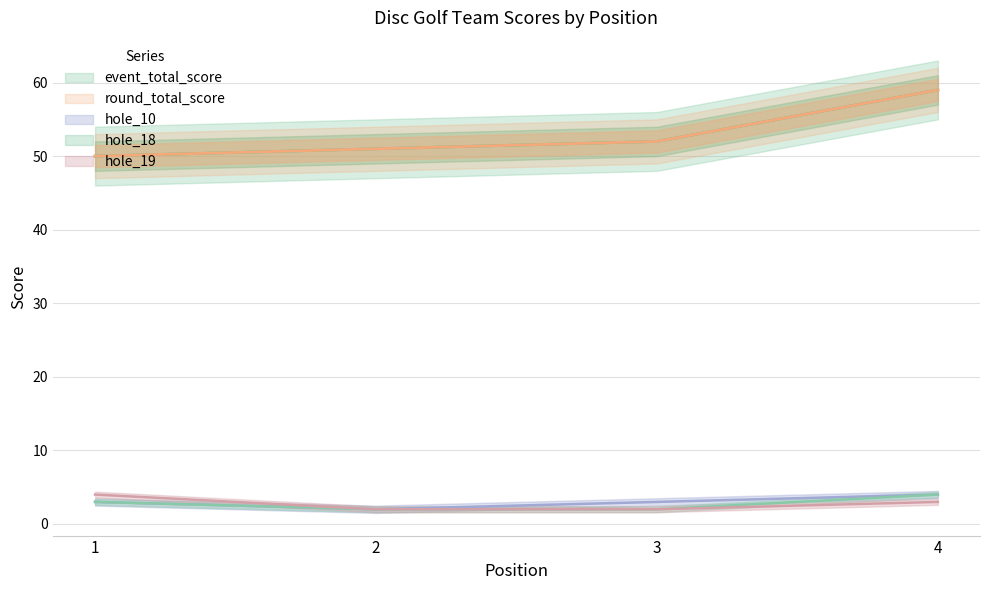

Reading left to right, transcribe all the data shown in this chart.

event_total_score: 1=50	2=51	3=52	4=59
round_total_score: 1=50	2=51	3=52	4=59
hole_10: 1=3	2=2	3=3	4=4
hole_18: 1=3	2=2	3=2	4=4
hole_19: 1=4	2=2	3=2	4=3